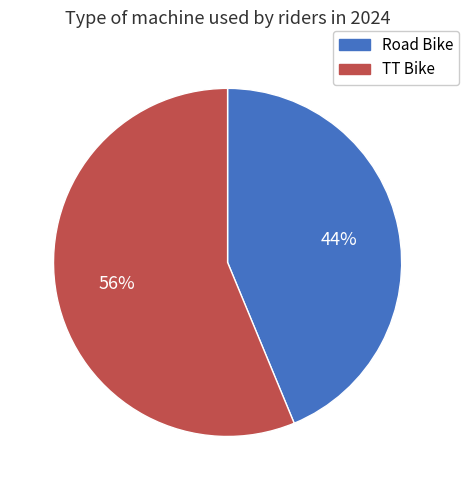

The TT Bike slice represents 65% of the pie. True or false?

False